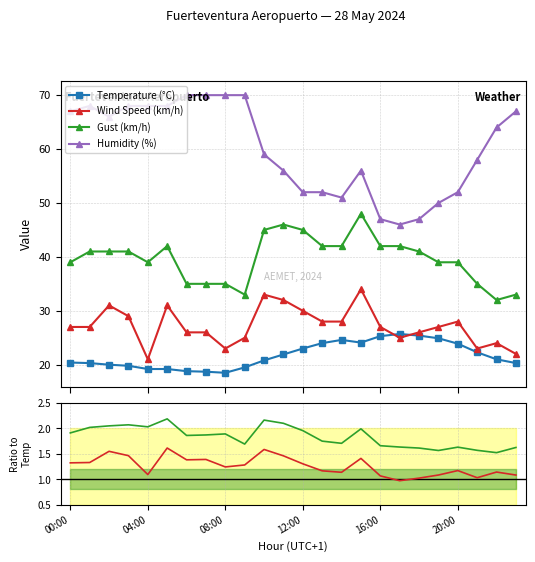

Between 11 and 13, which is larger?

13